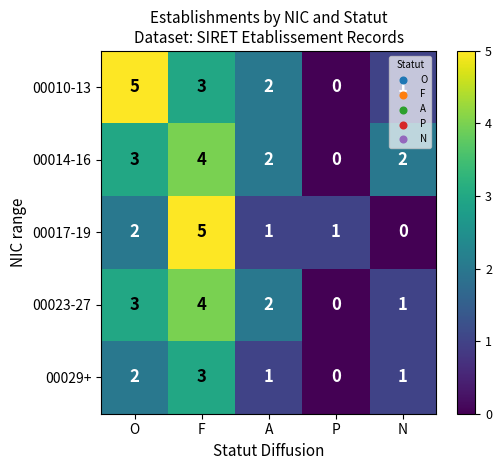

Count the 00023-27 values in the range 1 to 3.

3